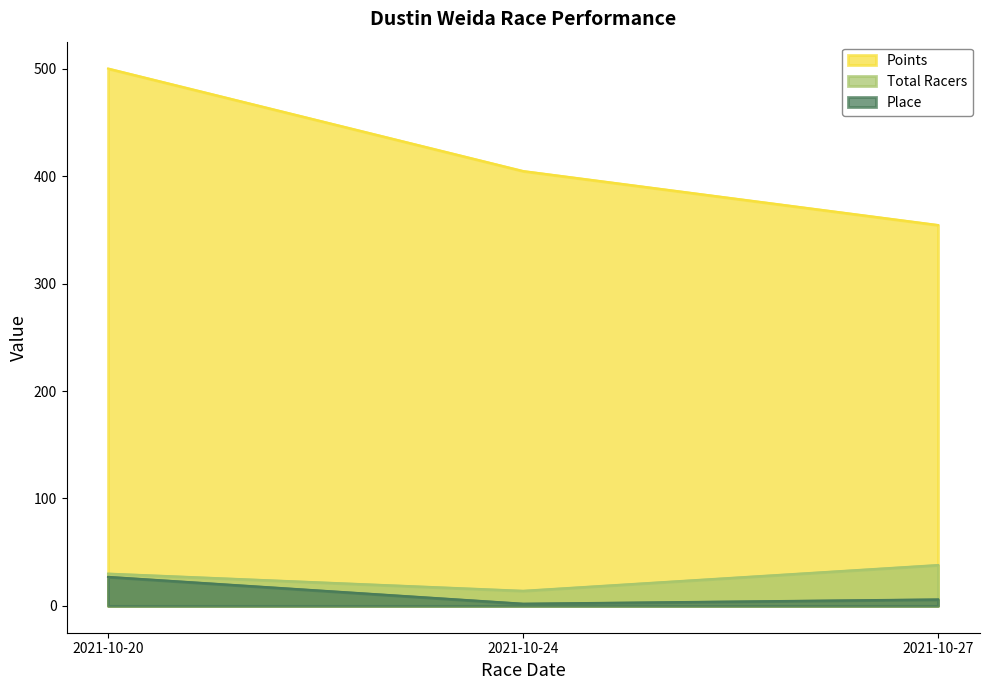

The value of Total Racers at 2021-10-20 is 46.1. True or false?

False